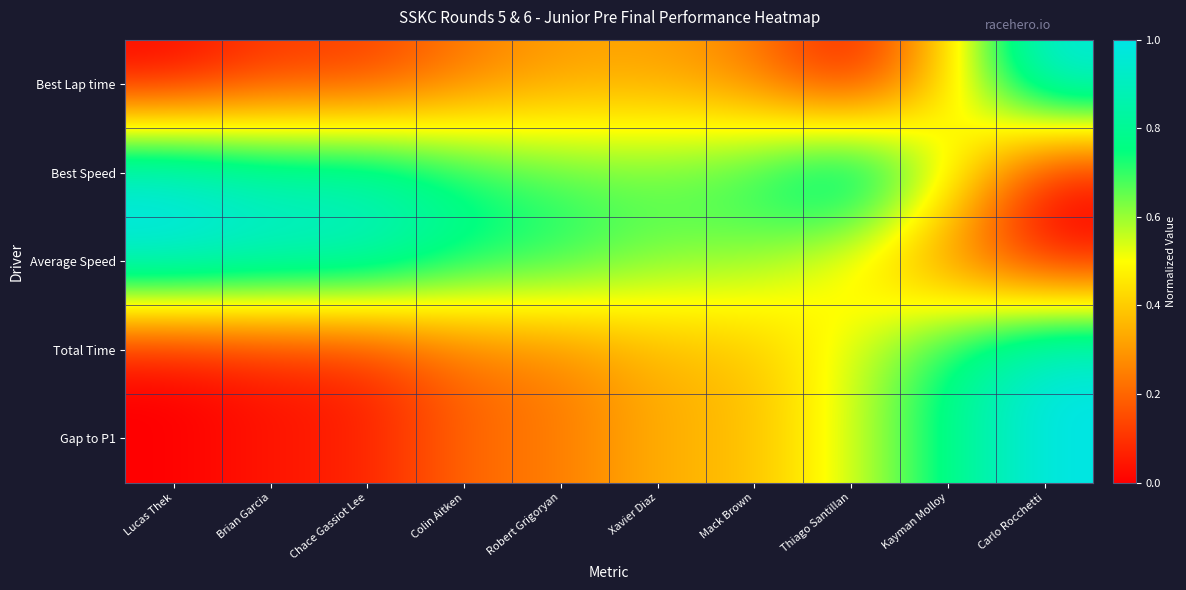

Between Robert Grigoryan and Xavier Diaz, which series saw the biggest shift?

Average Speed